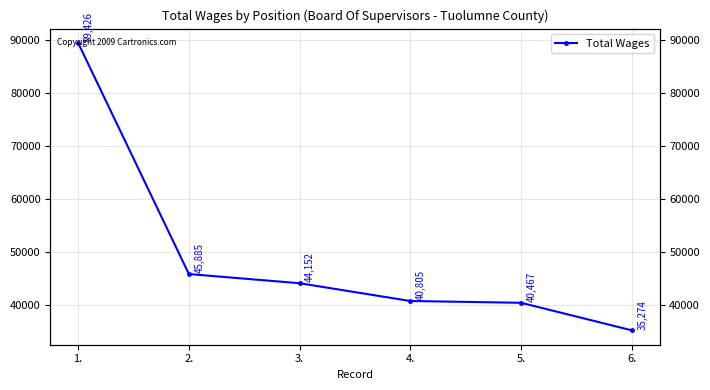

How many lines are shown in the chart?

1